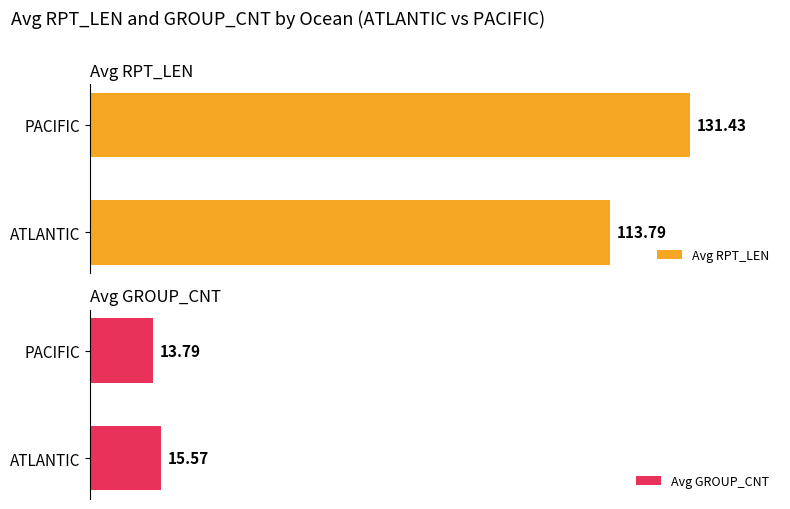

How many values in the Avg RPT_LEN series exceed 131?

1